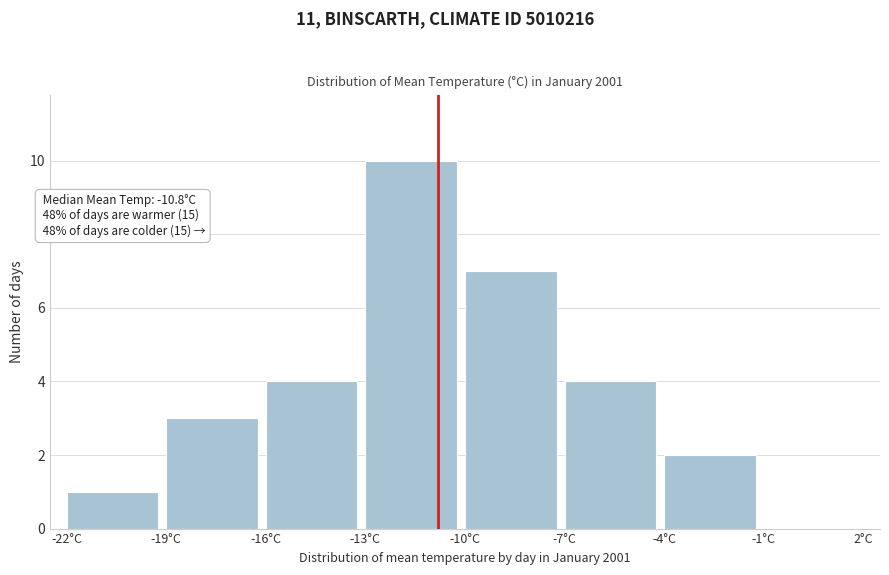

Which range on the x-axis has the tallest bar?

-13 to -10